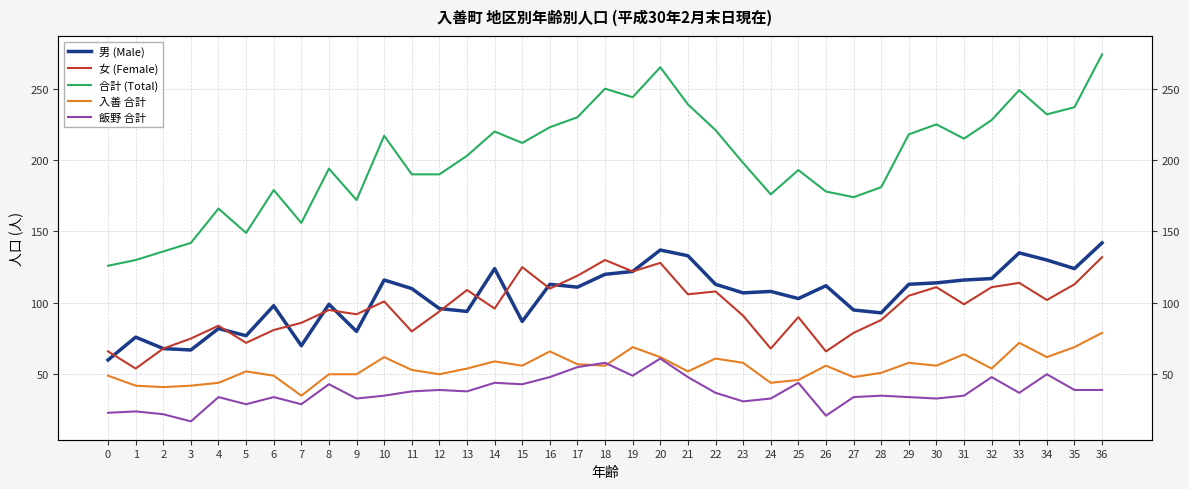

The 入善 合計 series shows 69 at 19. True or false?

True